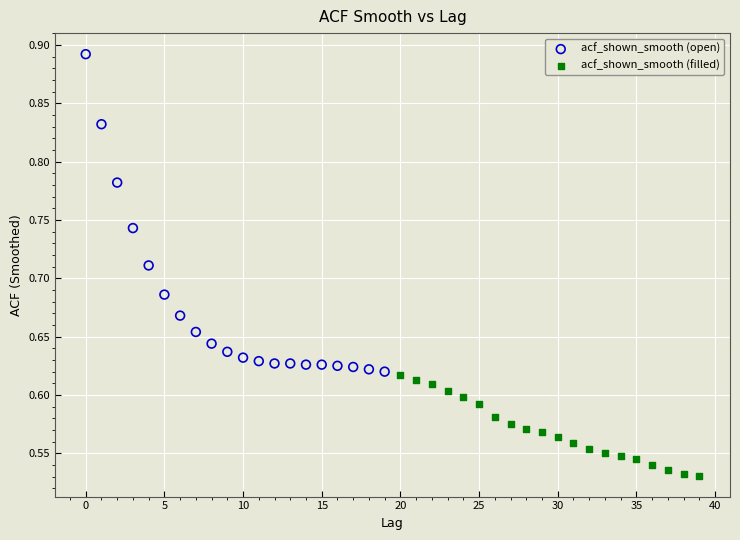

Which series contains the highest Y value?

acf_shown_smooth (open)